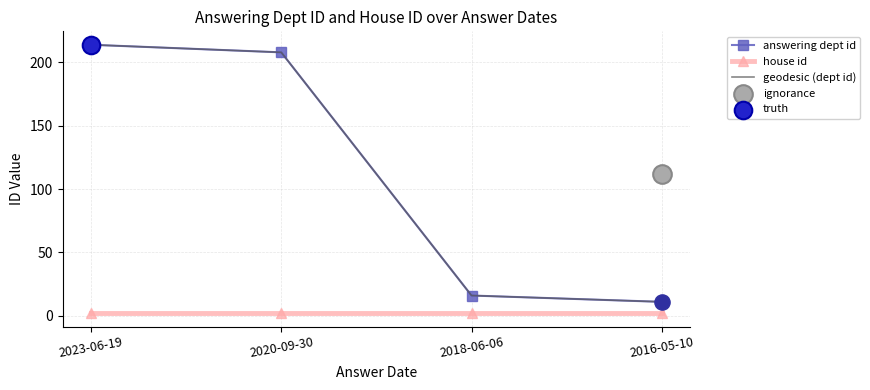

At how many categories does at least one series exceed 101?

2